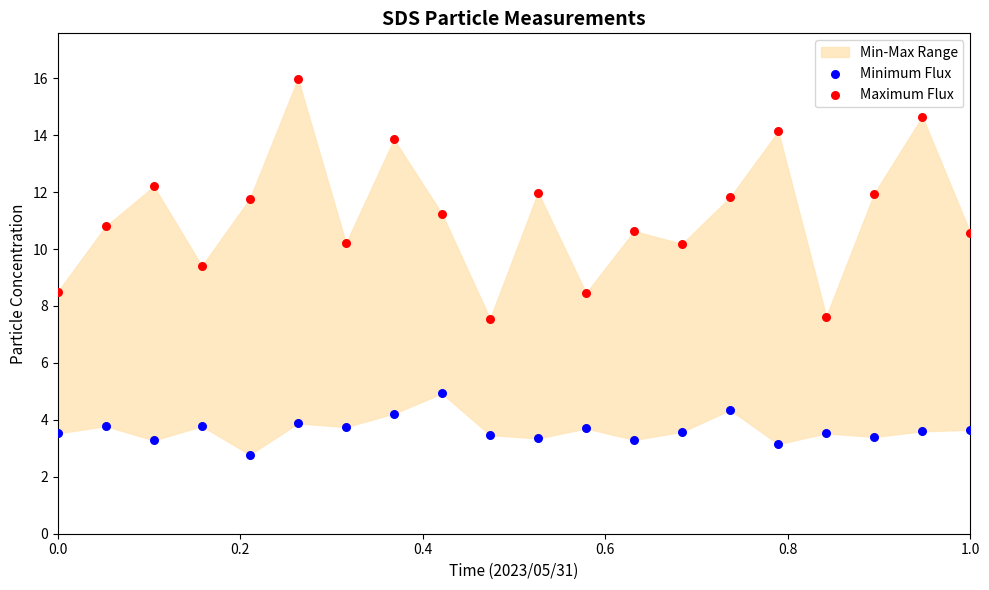

Which series has the largest Y range (max minus min)?

Maximum Flux